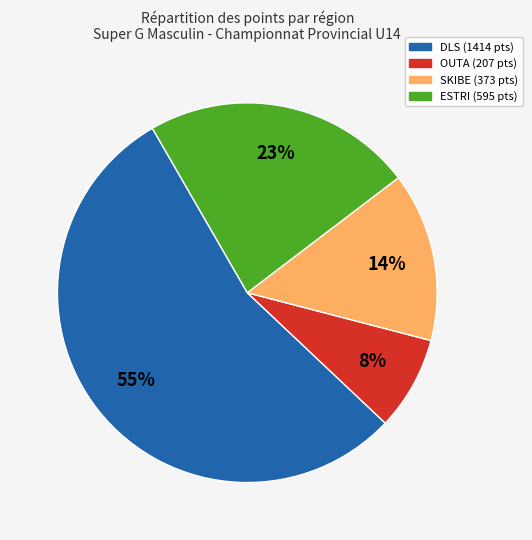

To the nearest percent, what is the difference between the largest and smallest slice percentages?

47%